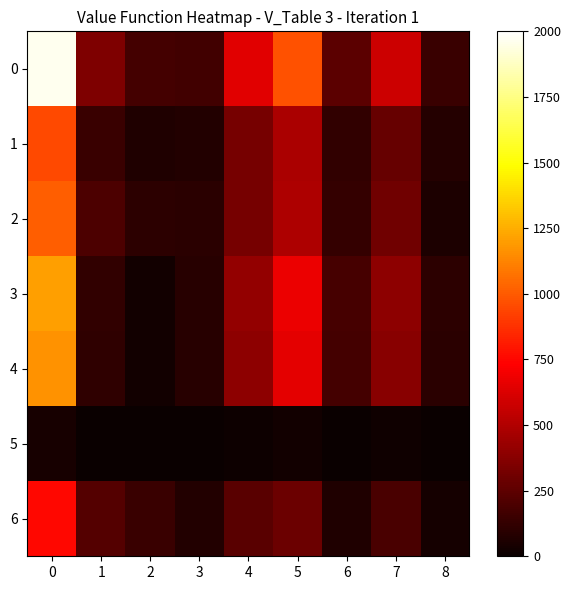

What is the difference between the highest and lowest values at 4?

633